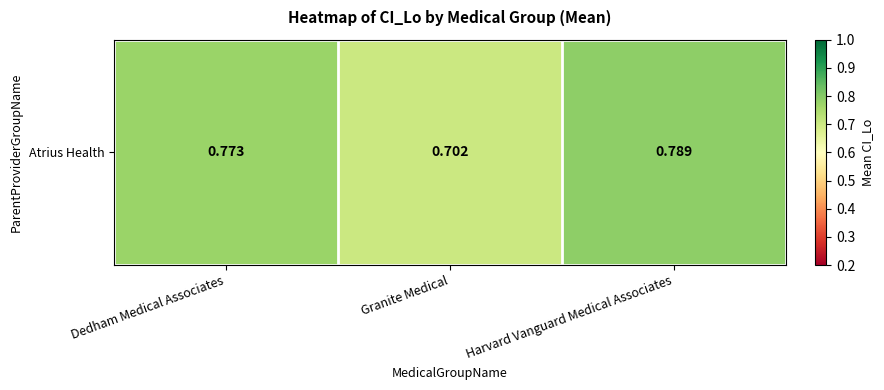

What is the average value?

0.8